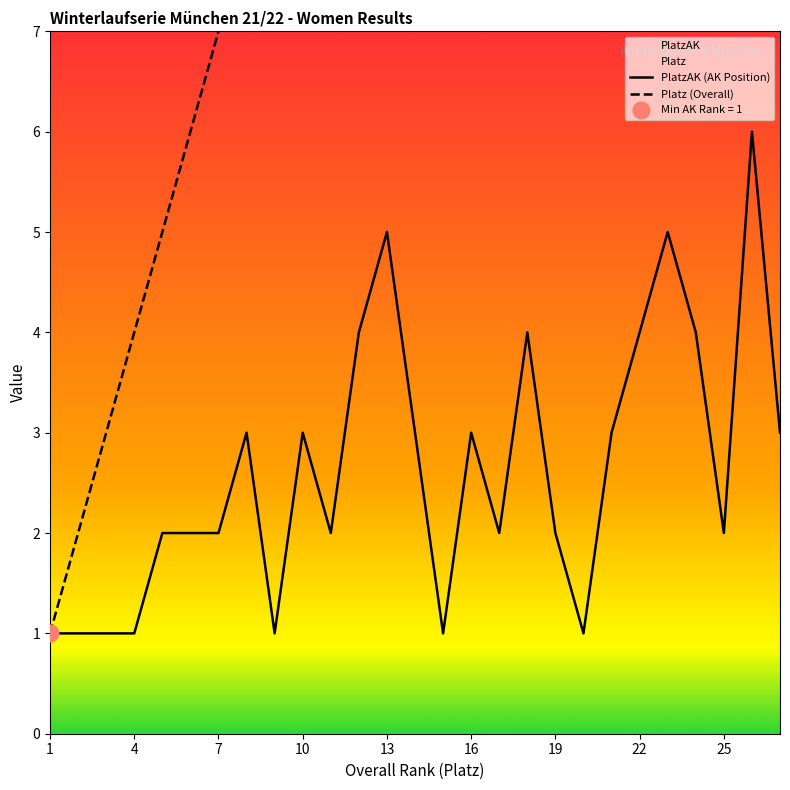

True or false: PlatzAK (AK Position) has a value of 2 at 4.

False